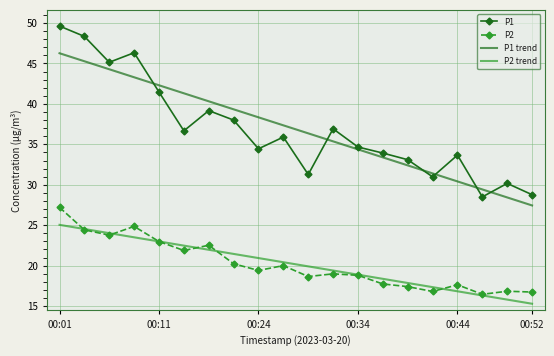

What is the greatest value displayed?

49.6